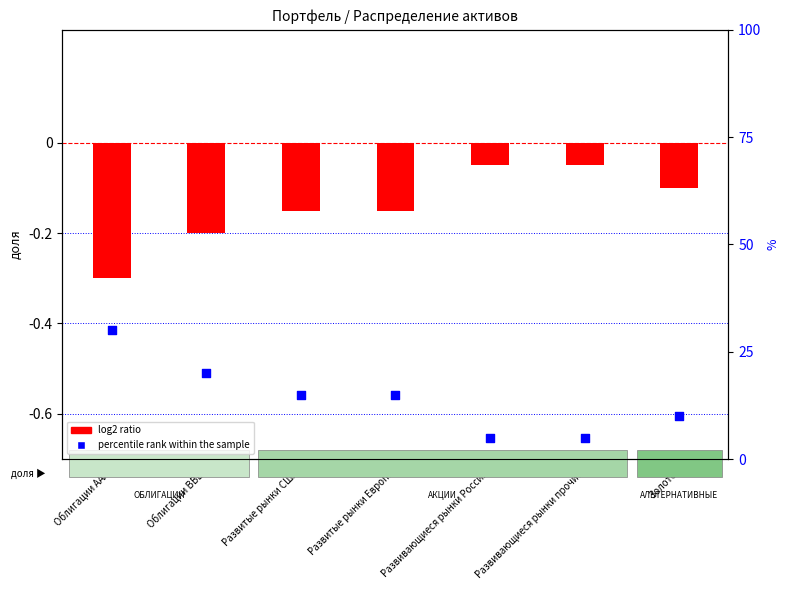

Which series has the largest total across all categories?

percentile rank within the sample